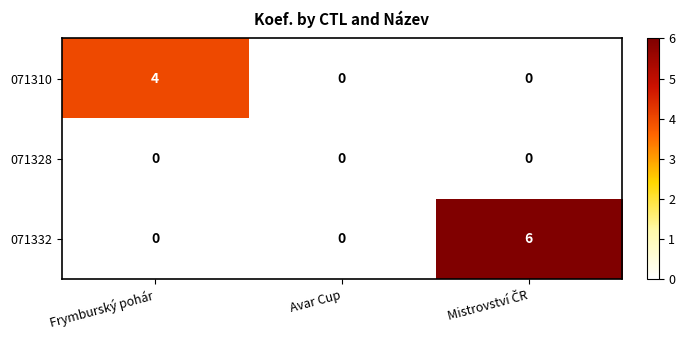

Is it true that 071310 equals 1 at Frymburský pohár?

False